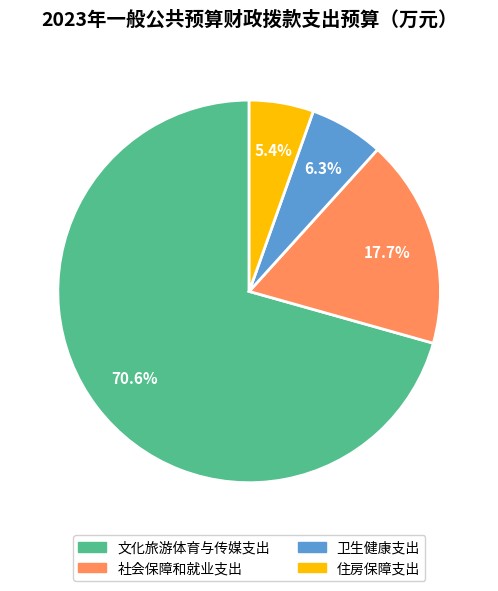

How many slices are in this pie chart?

4